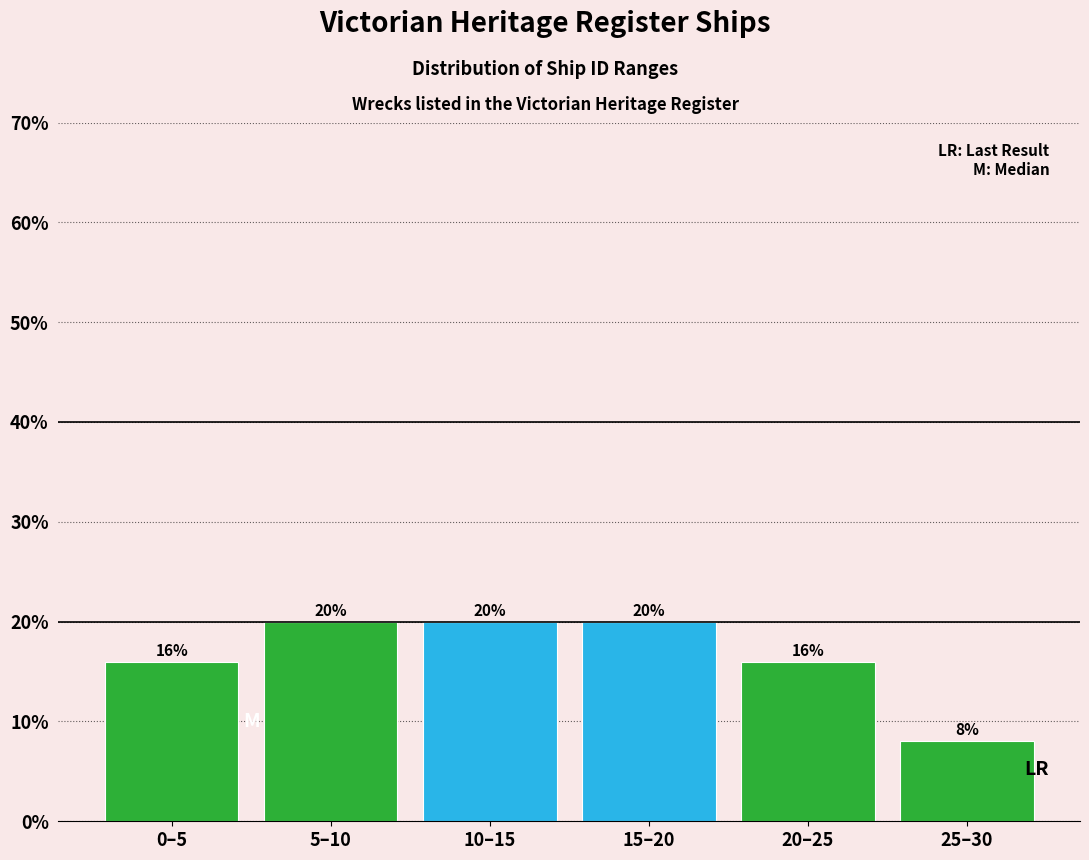

Reading left to right, extract all data points from this chart.

0–5=16	5–10=20	10–15=20	15–20=20	20–25=16	25–30=8